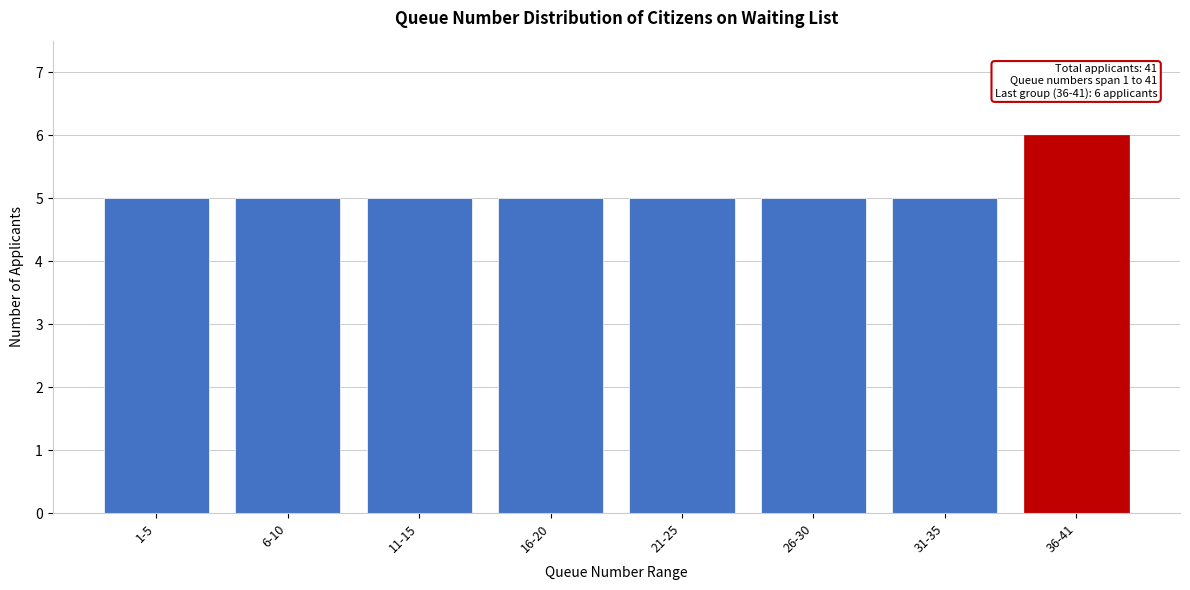

Reading left to right, list all the values displayed in this chart.

1-5=5	6-10=5	11-15=5	16-20=5	21-25=5	26-30=5	31-35=5	36-41=6